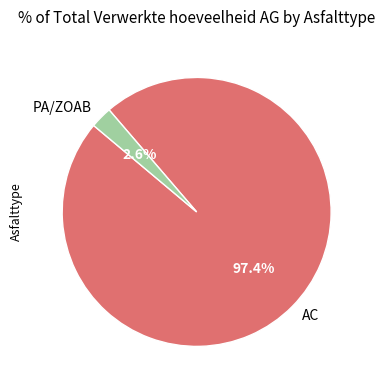

Which category accounts for the majority?

AC